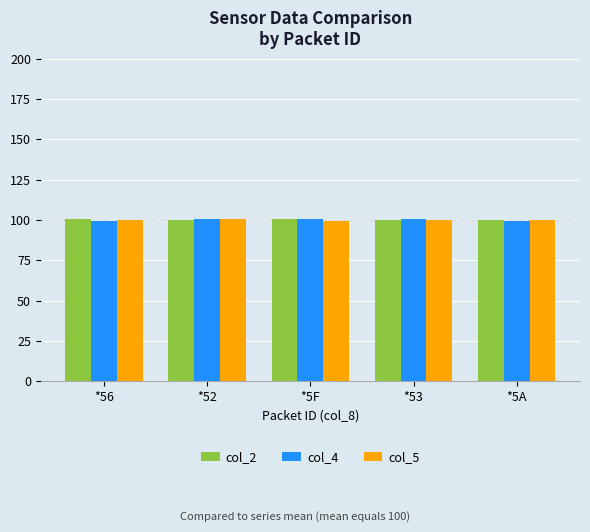

What is the difference between the highest and lowest values at *5A?

0.5